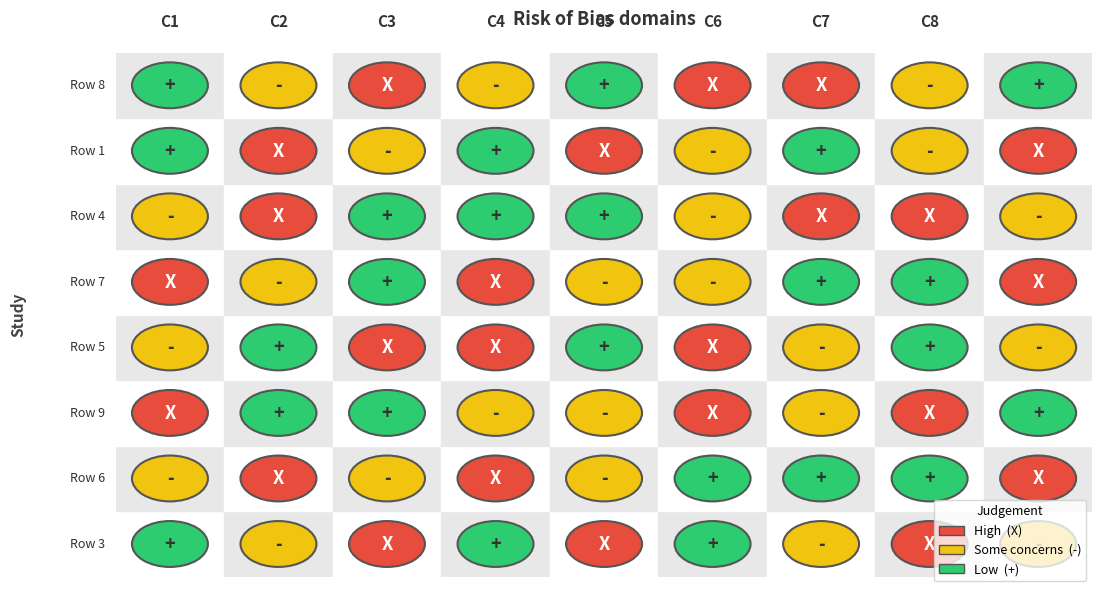

List the series in order of their peak value, highest first.

8, 1, 4, 7, 5, 9, 6, 3